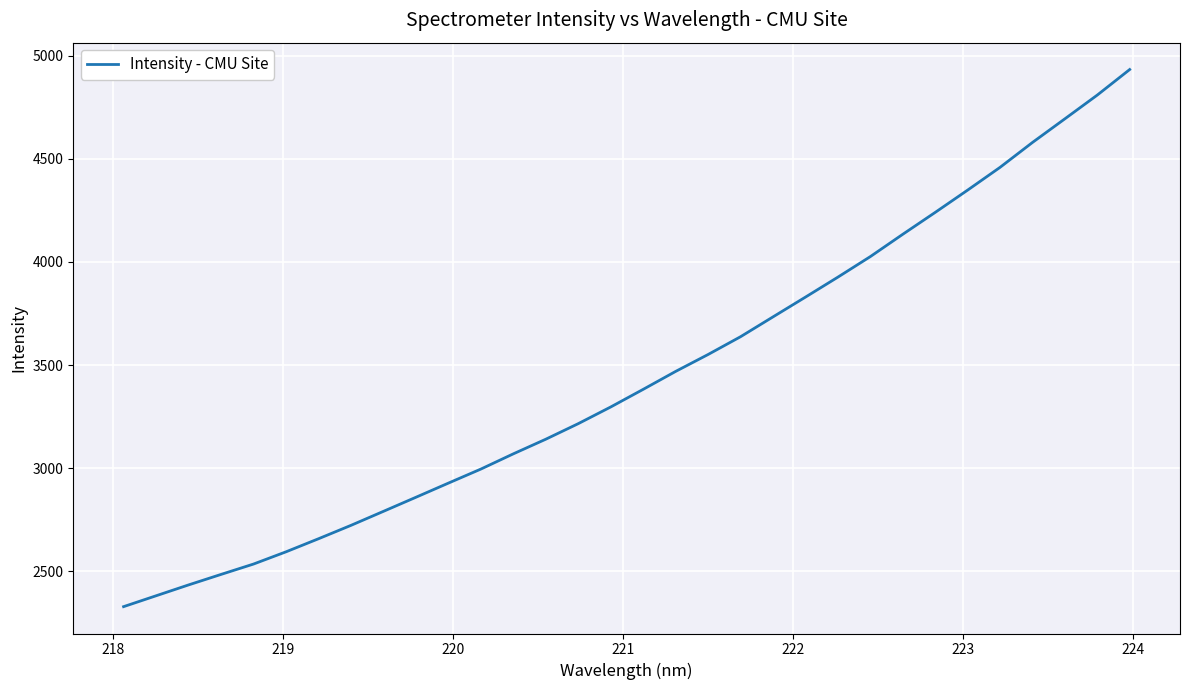

What is the average value?

3443.6